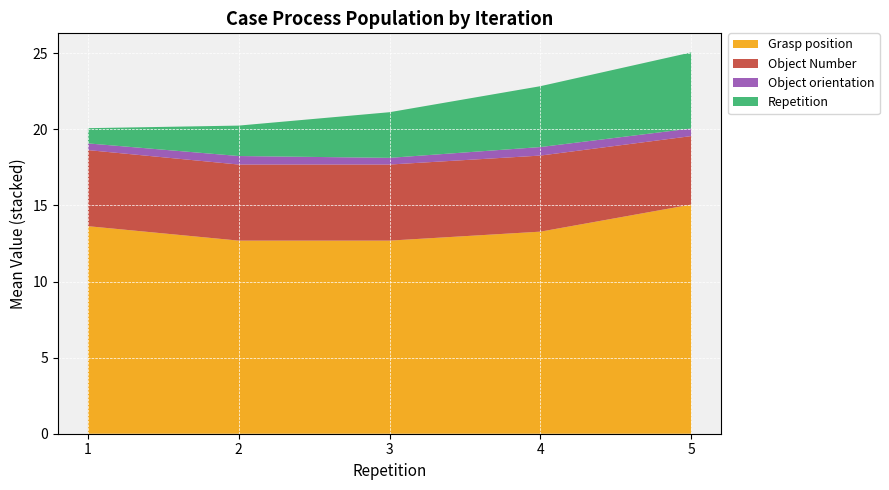

At which category is the sum across all series the highest?

5